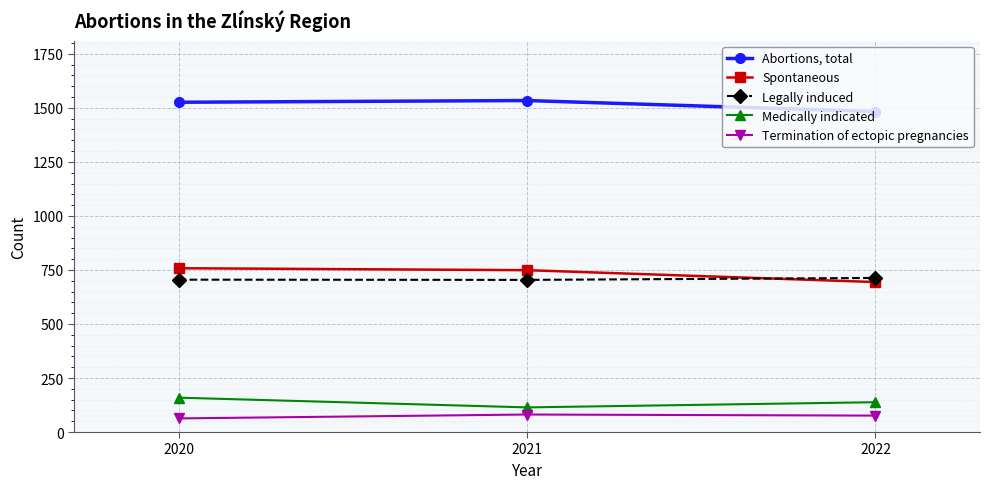

What are all the series names shown in the legend?

Abortions, total, Spontaneous, Legally induced, Medically indicated, Termination of ectopic pregnancies